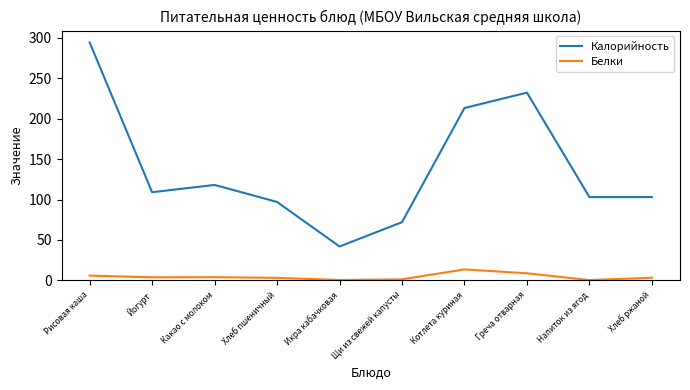

What is the minimum value shown in the chart?

0.5